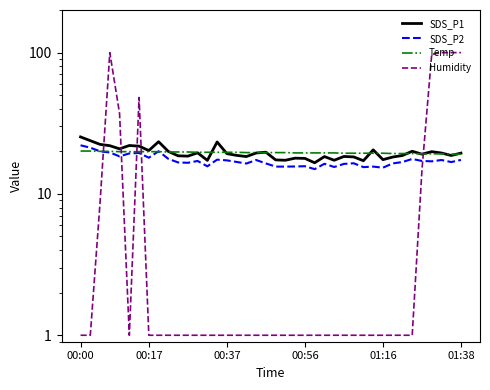

What is the sum of all Humidity values?

636.3